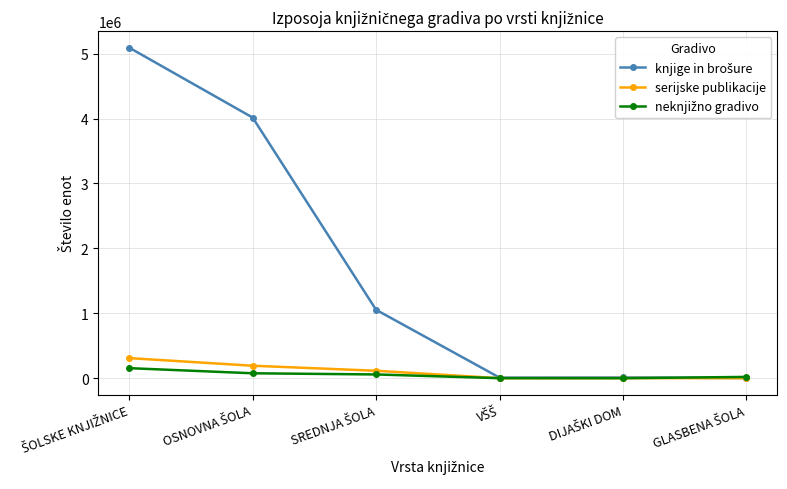

Does the chart have visible grid lines?

Yes